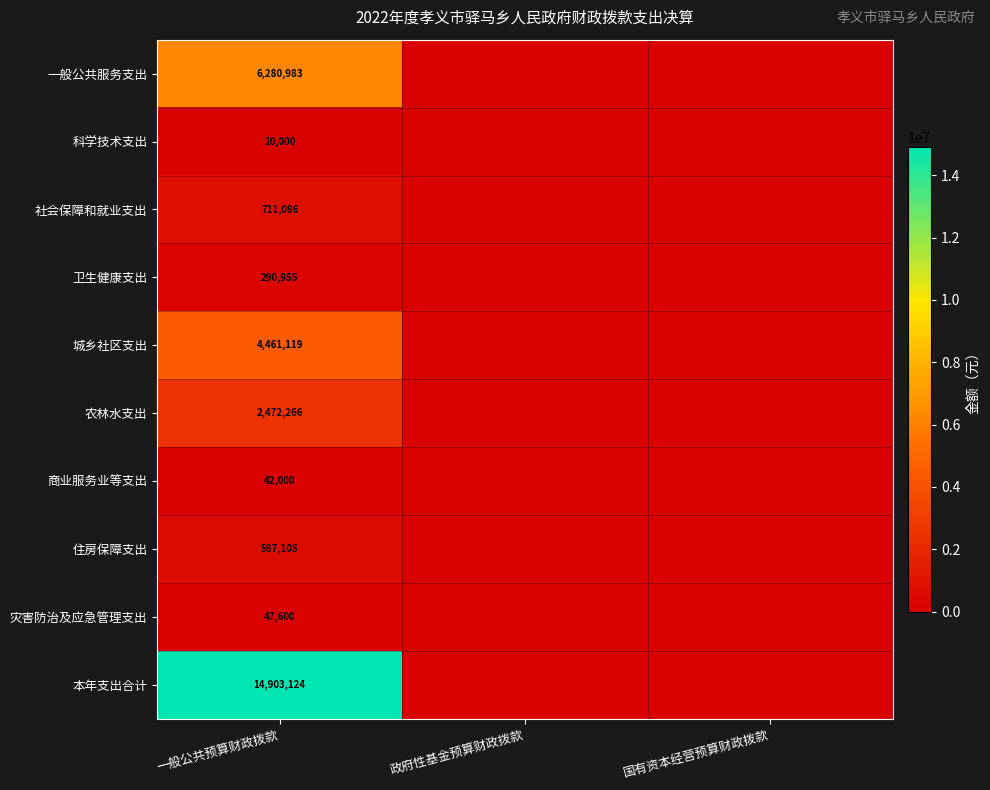

The value of 社会保障和就业支出 at 一般公共预算财政拨款 is 360989. True or false?

False